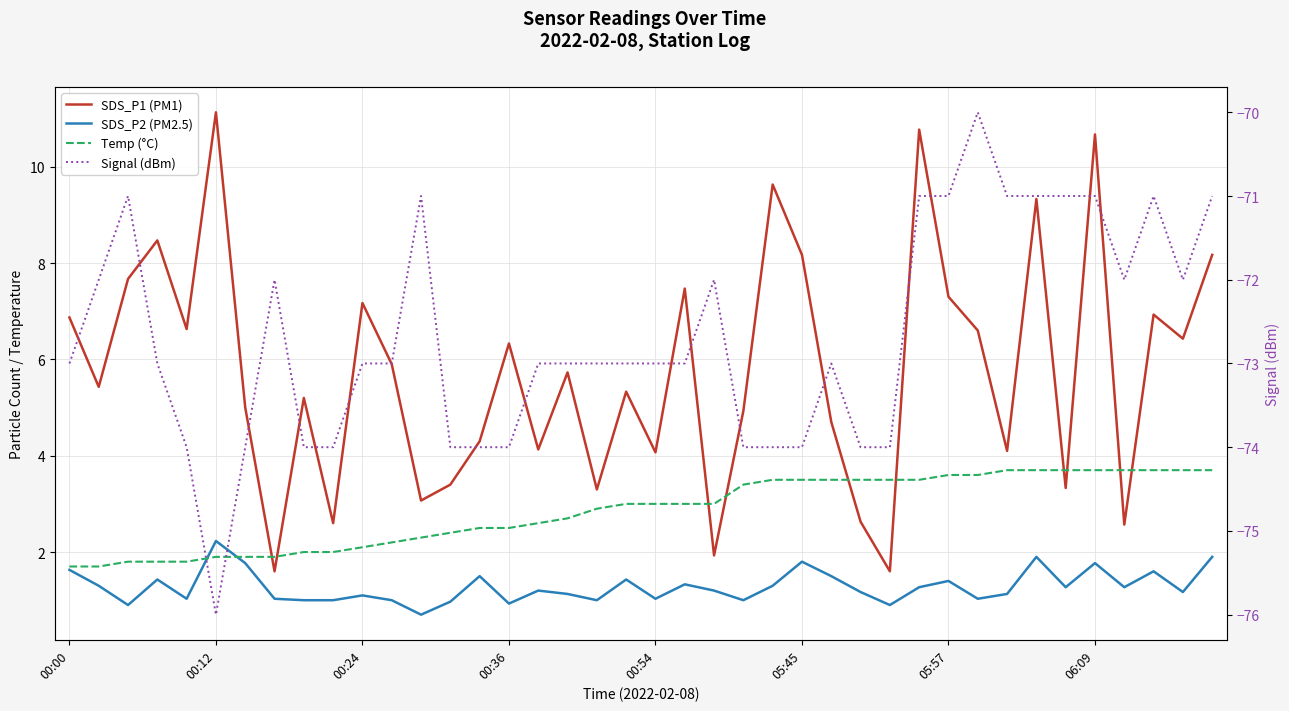

Does the chart have visible grid lines?

Yes